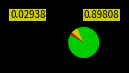

Count the number of slices in the pie.

3